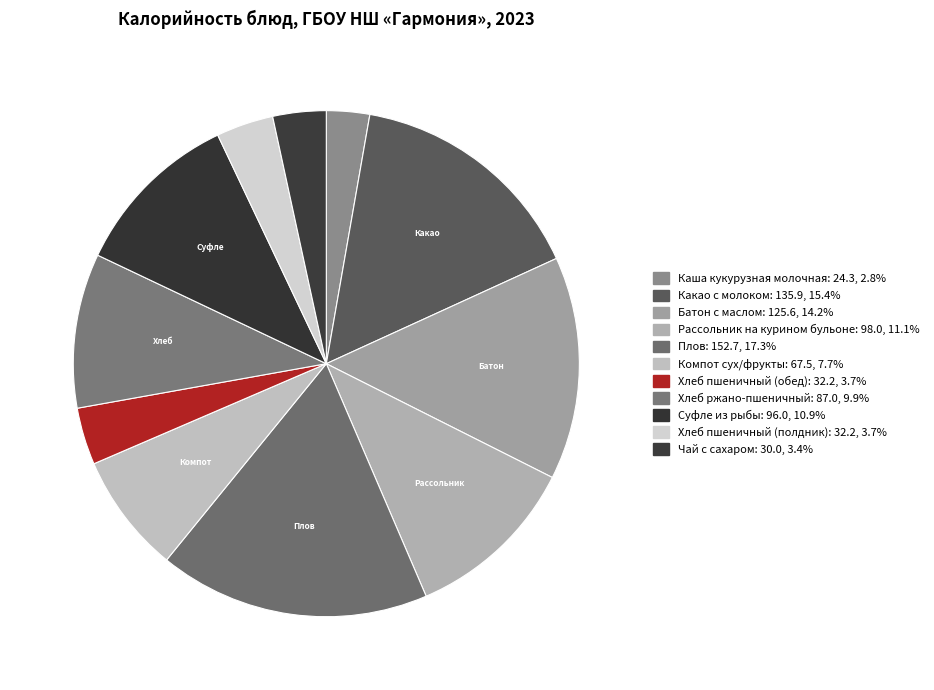

How many slices are in this pie chart?

11